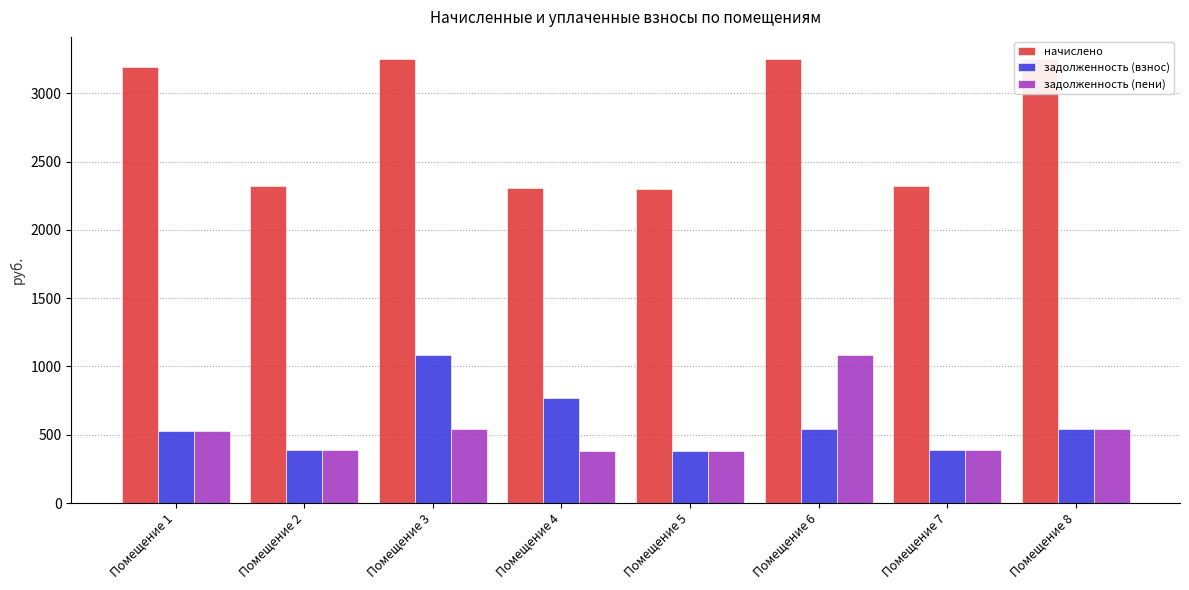

What is the smallest value displayed?

382.7